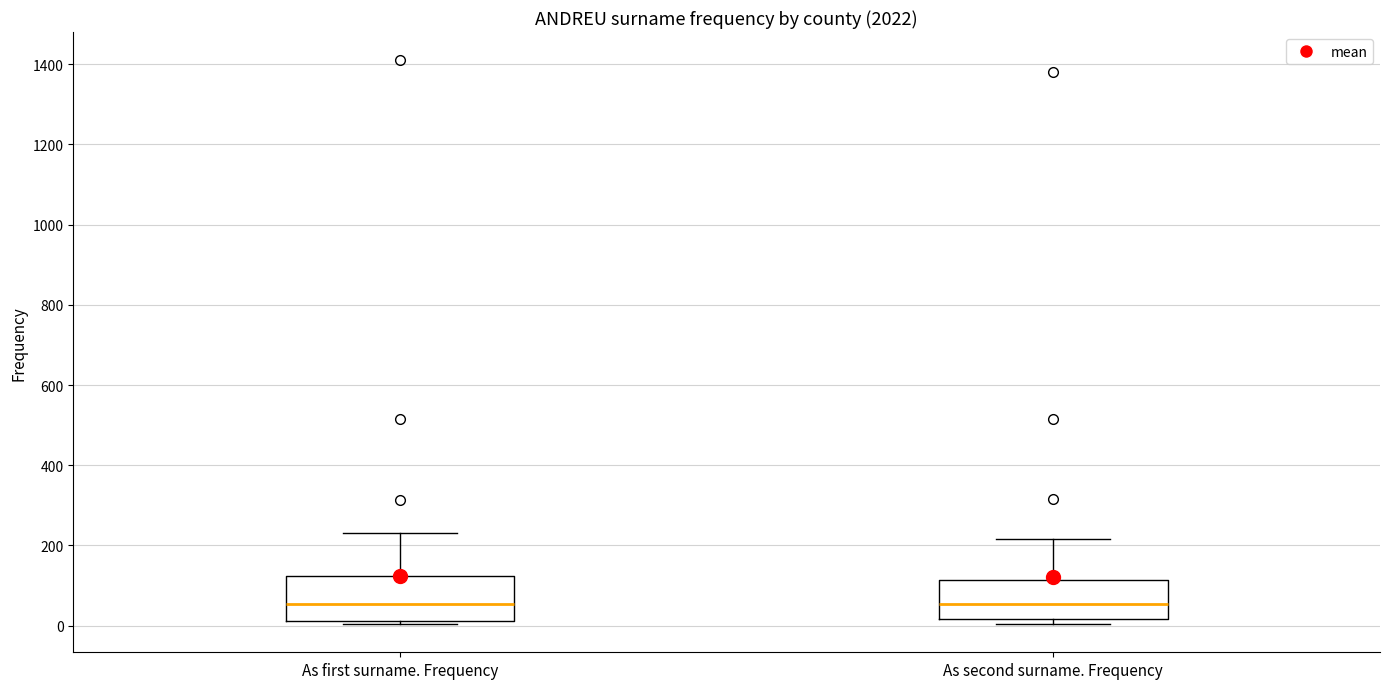

Reading left to right, transcribe this box plot: for each box, give where its median line is, the range the box spans, and where its two whiskers end, as read against the y-axis. The values are not printed on the chart, so give them approximately, as read against the axis.

As first surname. Frequency: median 60, box 20 to 120, whiskers 0 to 240
As second surname. Frequency: median 60, box 20 to 120, whiskers 0 to 220